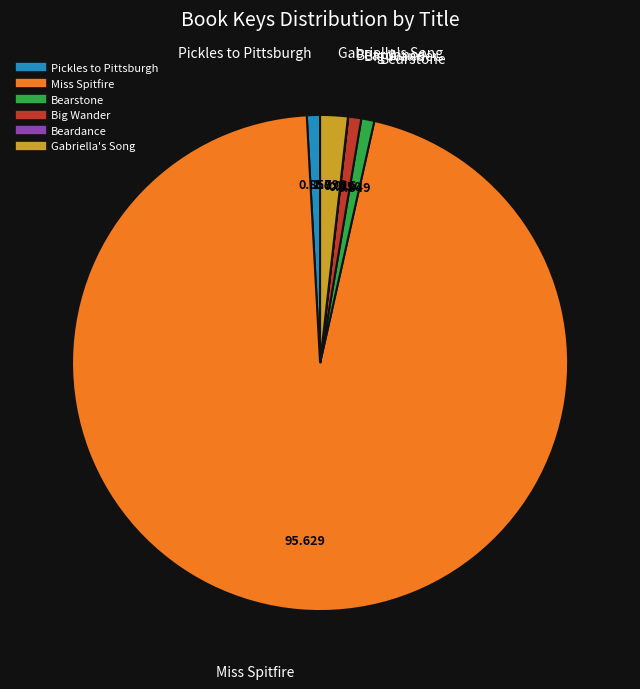

Which category has the biggest portion of the pie?

Miss Spitfire